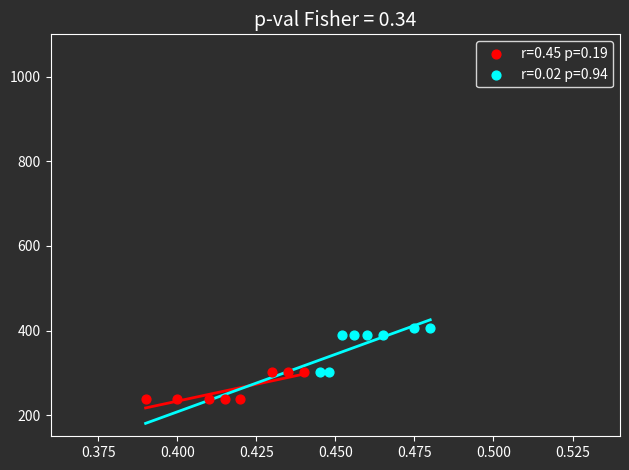

Which series reaches the maximum Y coordinate?

r=0.02 p=0.94